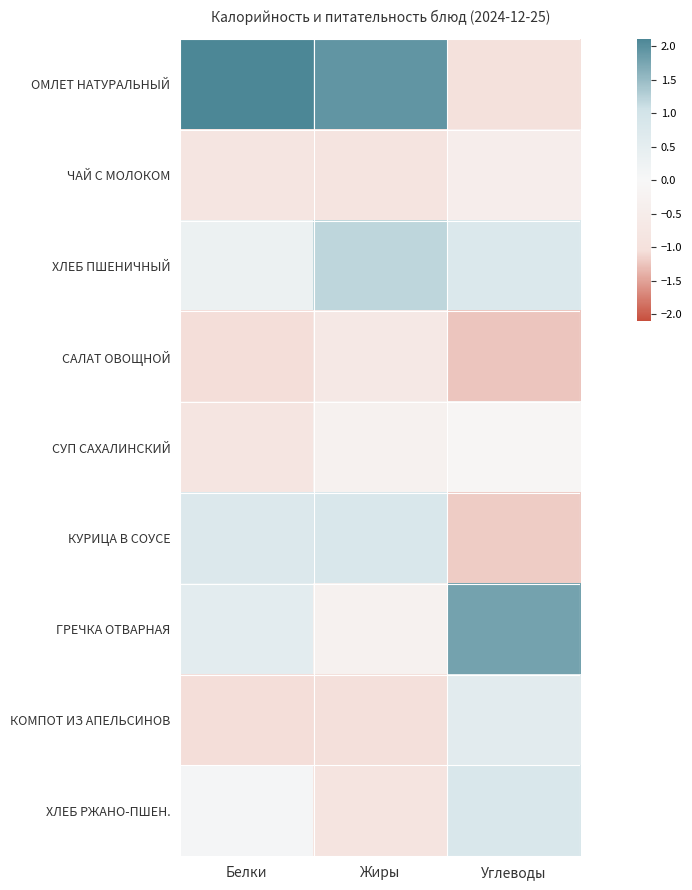

Which category has the highest value across all series?

Белки